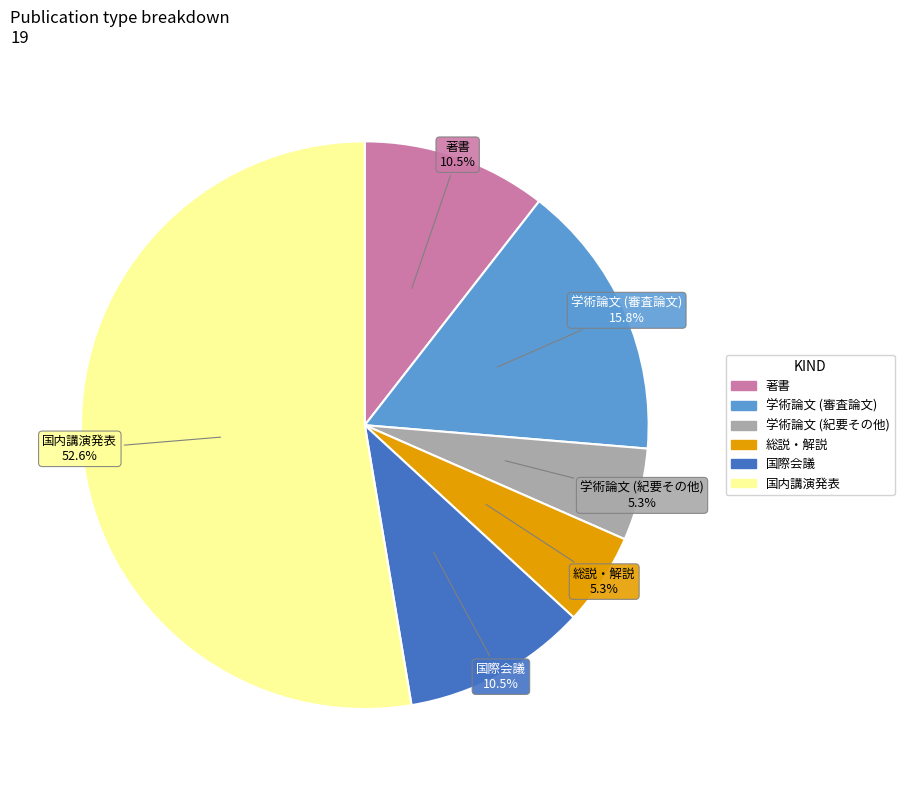

What is the largest slice in the pie chart?

国内講演発表